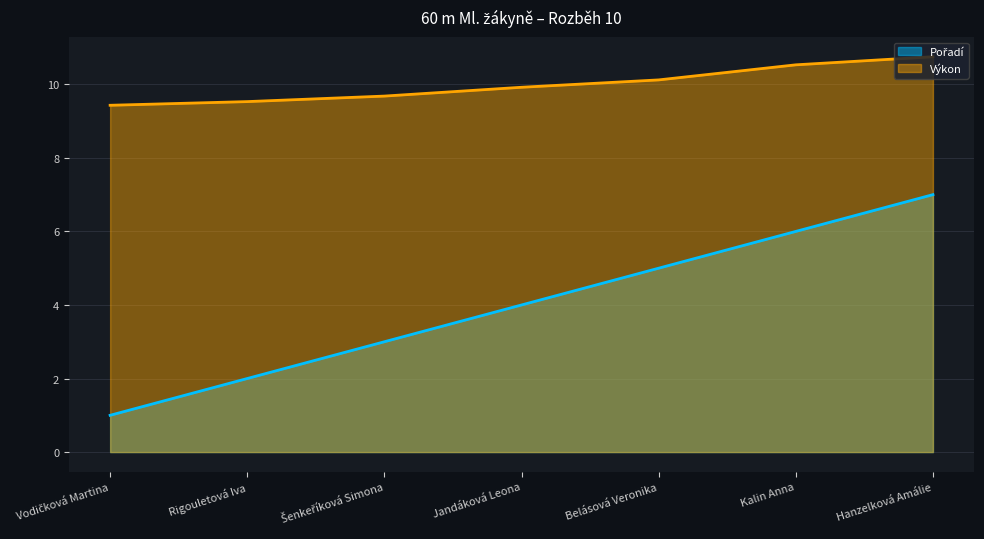

Does the chart display data point markers on the line(s)?

No